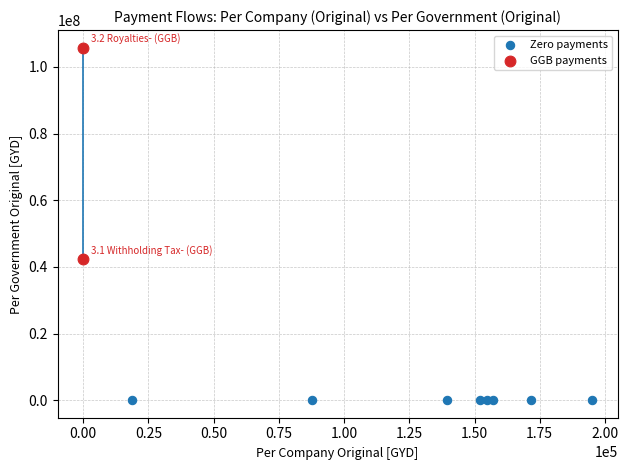

Which series reaches the minimum Y coordinate?

Zero payments